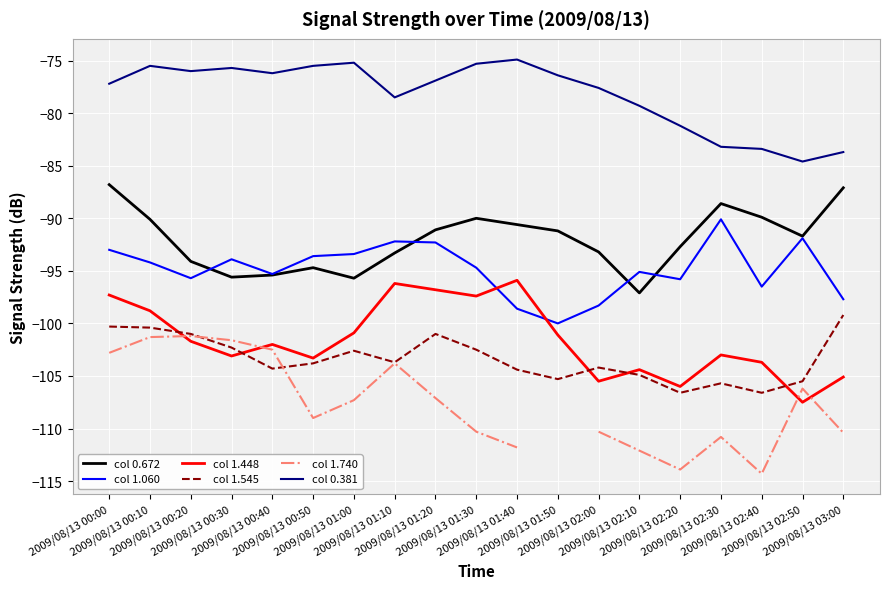

Is it true that col 1.740 equals -187.8 at 2009/08/13 02:30?

False